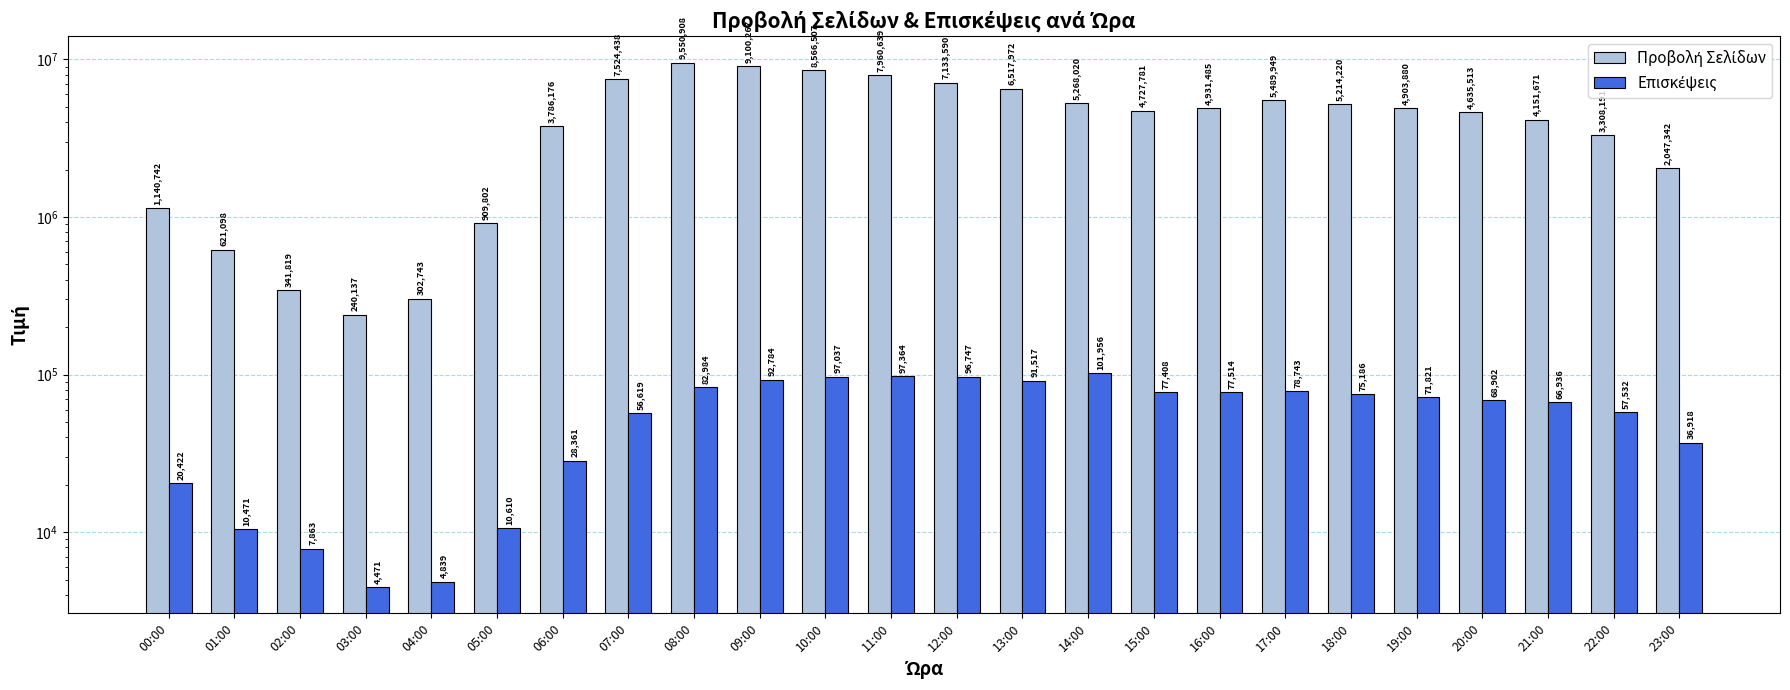

What is the value of the Προβολή Σελίδων bar at the 12th from the left?

7960639